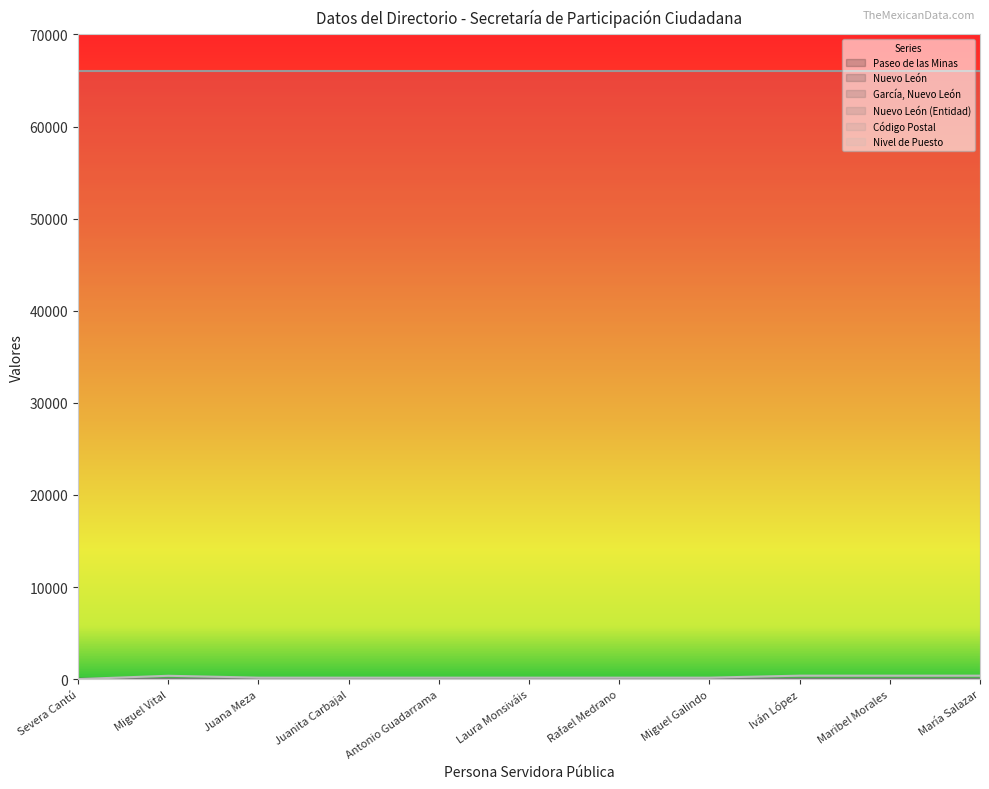

Reading left to right, list all the values displayed in this chart.

Paseo de las Minas: Severa Cantú=19	Miguel Vital=19	Juana Meza=19	Juanita Carbajal=19	Antonio Guadarrama=19	Laura Monsiváis=19	Rafael Medrano=19	Miguel Galindo=19	Iván López=19	Maribel Morales=19	María Salazar=19
Nuevo León: Severa Cantú=18	Miguel Vital=18	Juana Meza=18	Juanita Carbajal=18	Antonio Guadarrama=18	Laura Monsiváis=18	Rafael Medrano=18	Miguel Galindo=18	Iván López=18	Maribel Morales=18	María Salazar=18
García, Nuevo León: Severa Cantú=18	Miguel Vital=18	Juana Meza=18	Juanita Carbajal=18	Antonio Guadarrama=18	Laura Monsiváis=18	Rafael Medrano=18	Miguel Galindo=18	Iván López=18	Maribel Morales=18	María Salazar=18
Nuevo León (Entidad): Severa Cantú=19	Miguel Vital=19	Juana Meza=19	Juanita Carbajal=19	Antonio Guadarrama=19	Laura Monsiváis=19	Rafael Medrano=19	Miguel Galindo=19	Iván López=19	Maribel Morales=19	María Salazar=19
Código Postal: Severa Cantú=66003	Miguel Vital=66003	Juana Meza=66003	Juanita Carbajal=66003	Antonio Guadarrama=66003	Laura Monsiváis=66003	Rafael Medrano=66003	Miguel Galindo=66003	Iván López=66003	Maribel Morales=66003	María Salazar=66003
Nivel de Puesto: Severa Cantú=17	Miguel Vital=374	Juana Meza=171	Juanita Carbajal=171	Antonio Guadarrama=171	Laura Monsiváis=171	Rafael Medrano=171	Miguel Galindo=171	Iván López=388	Maribel Morales=388	María Salazar=388